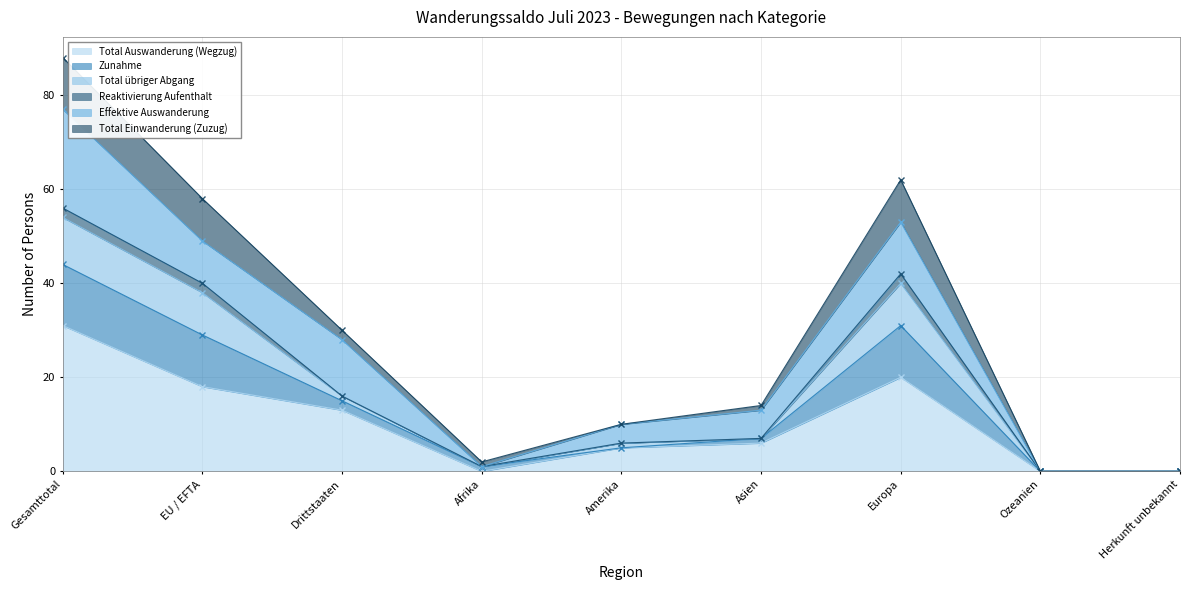

True or false: Total Auswanderung (Wegzug) and Total Einwanderung (Zuzug) cross at least once.

False